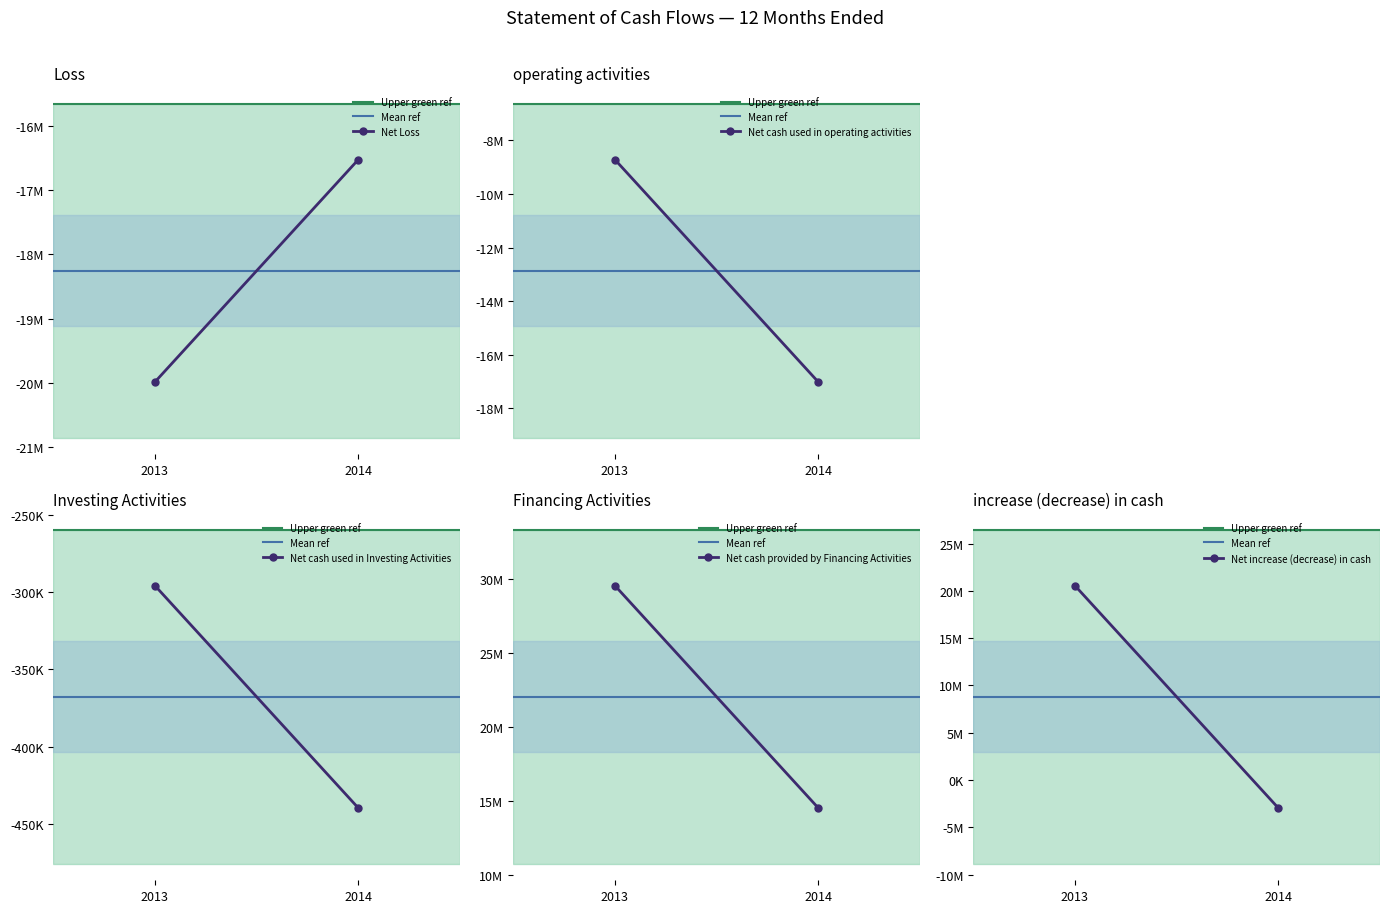

How many data points in Net cash used in Investing Activities are less than -295749?

1